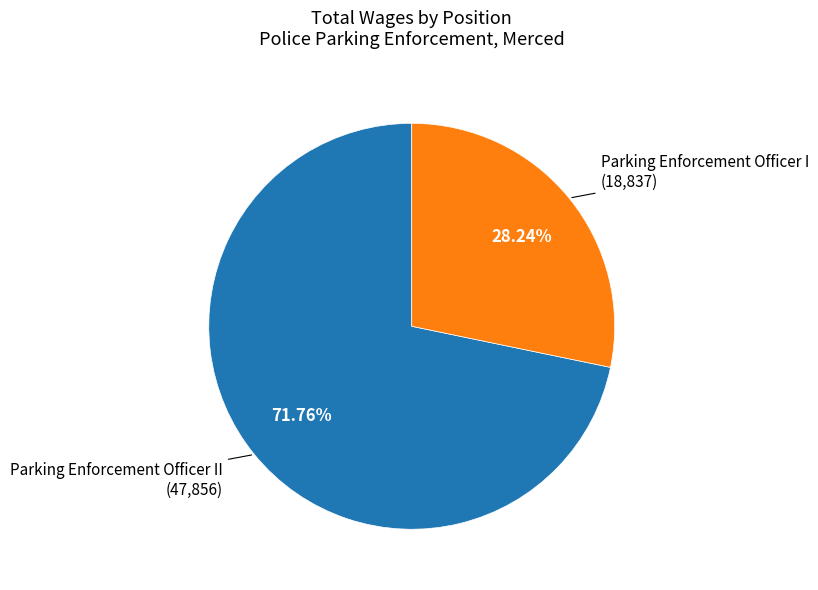

Does any single category account for the majority?

Yes